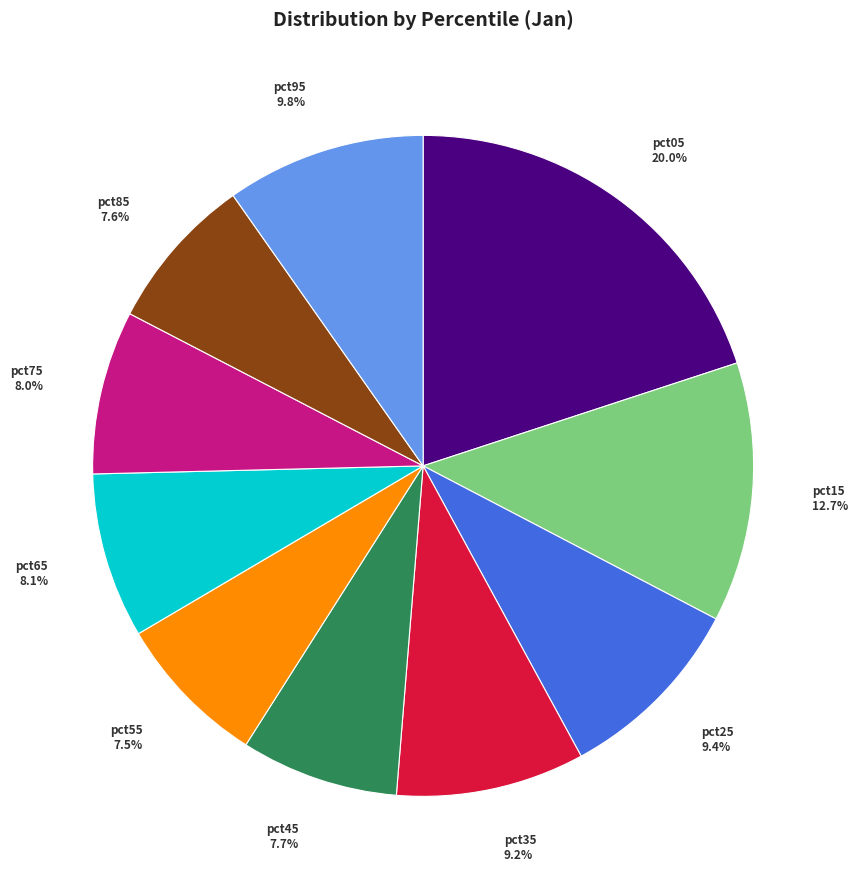

The pct75 slice represents 19% of the pie. True or false?

False